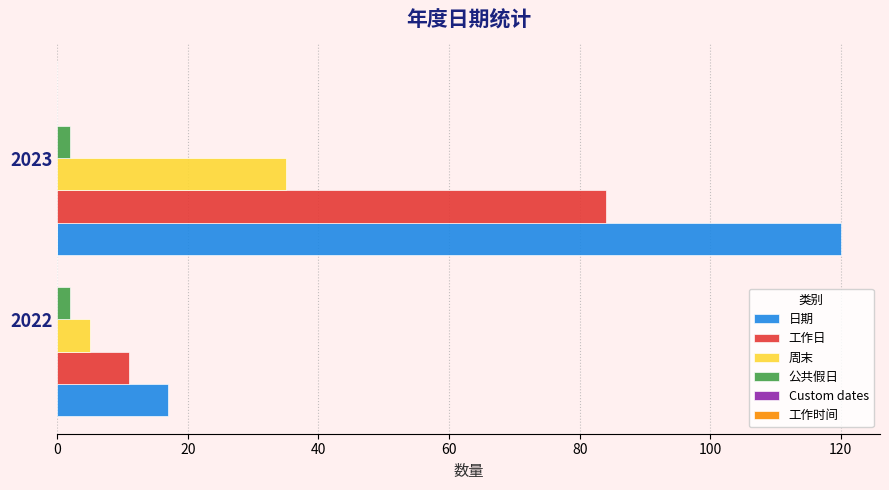

The 日期 series shows 26 at 2022. True or false?

False